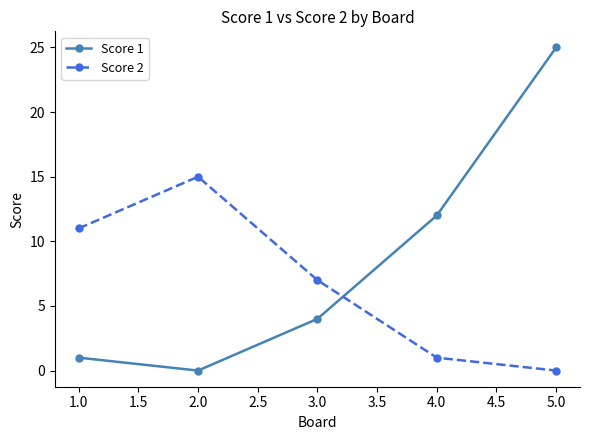

Does the chart display data point markers on the line(s)?

Yes